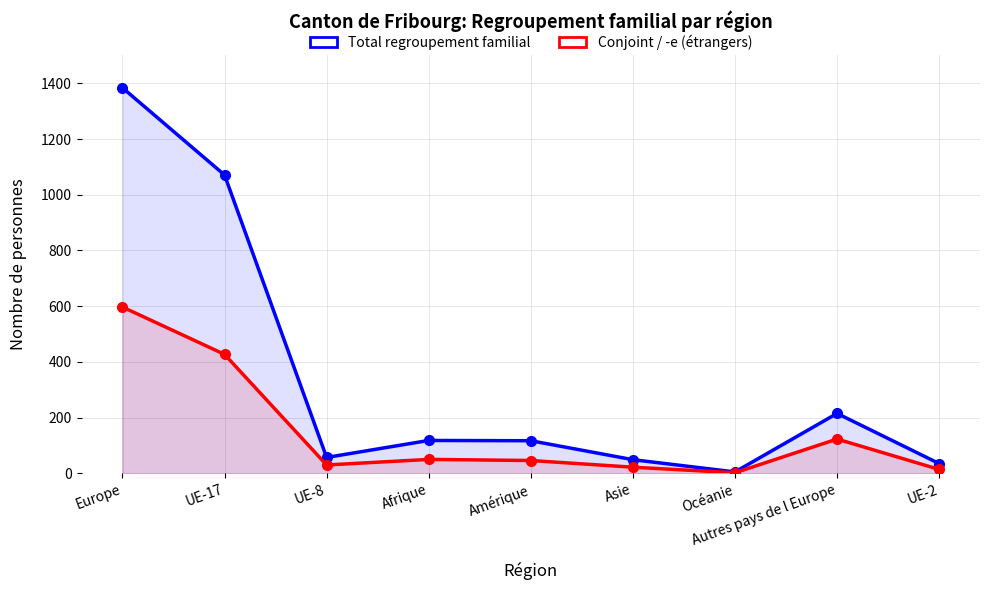

Does the chart have visible grid lines?

Yes